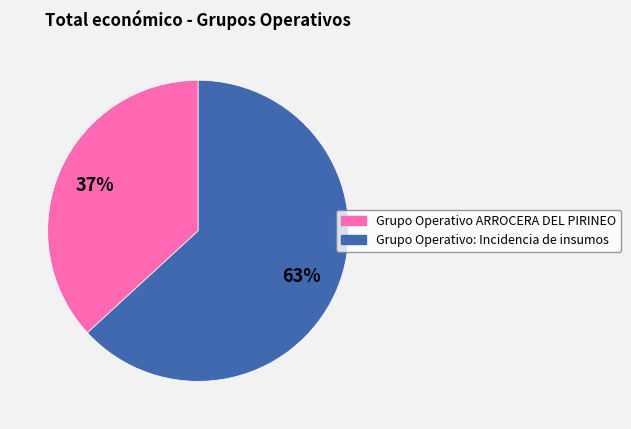

The Grupo Operativo: Incidencia de insumos slice represents 72% of the pie. True or false?

False